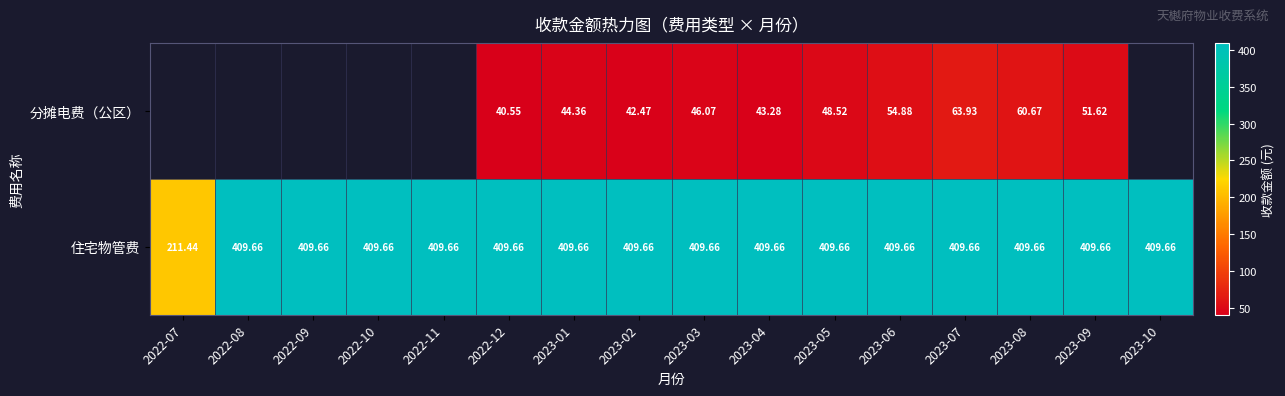

At 2023-05, list the series in order from smallest to largest.

分摊电费（公区）, 住宅物管费